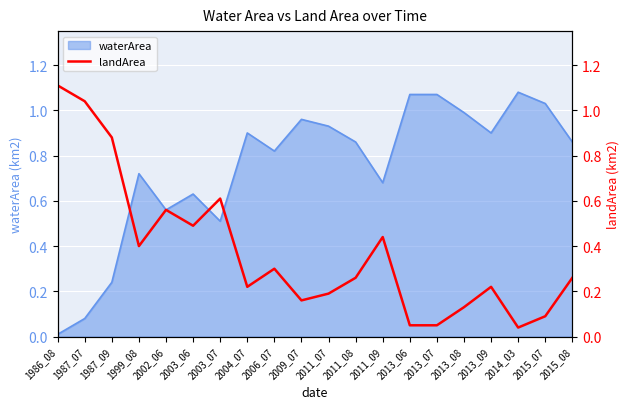

Which category has the highest value across all series?

1986_08